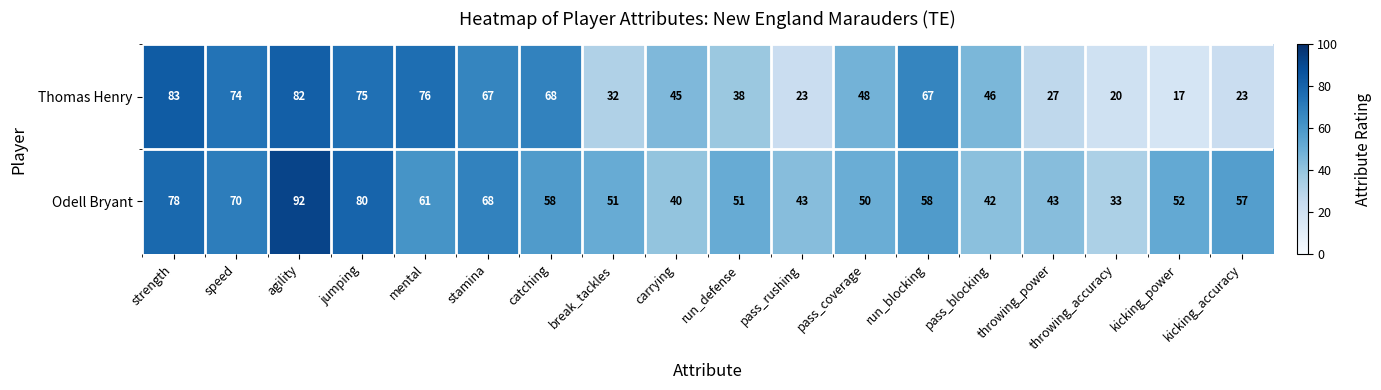

How many categories are shown in the chart?

18